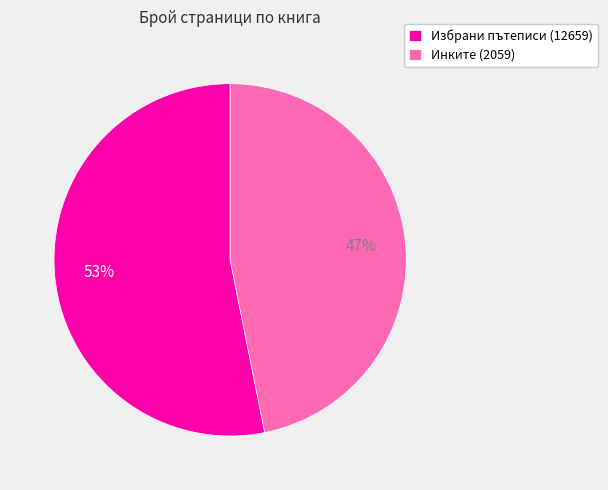

To the nearest percent, what portion does Инките (2059) represent?

47%